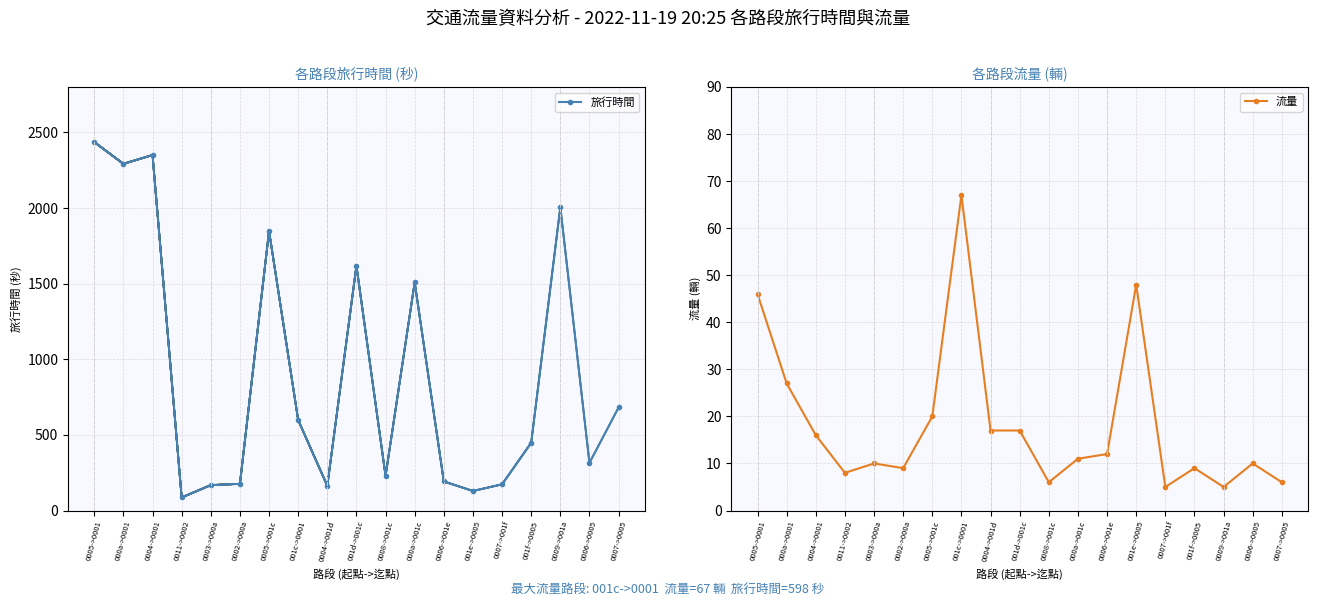

What is the value of the 旅行時間 point at the 4th from the left?

86